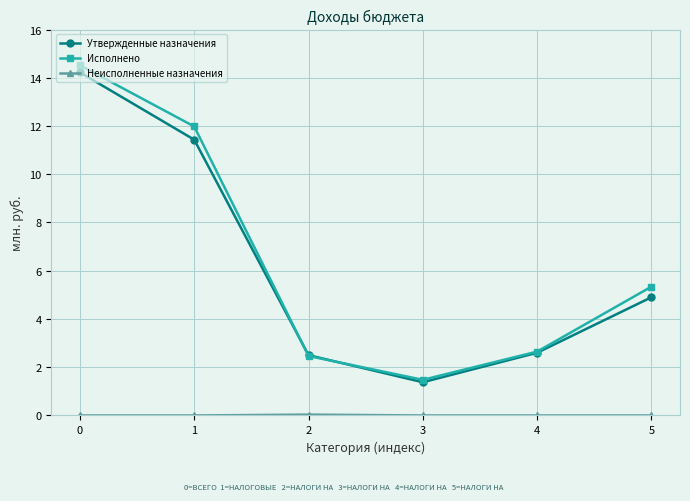

Does the chart have visible grid lines?

Yes